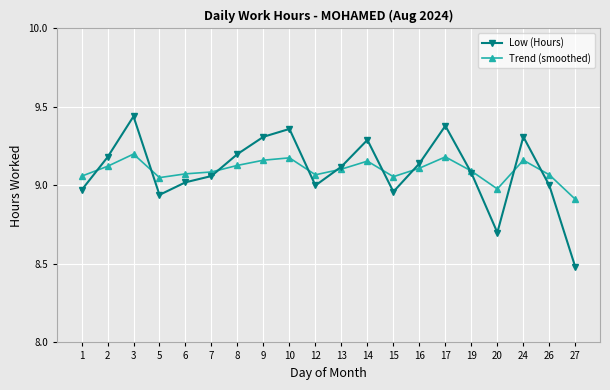

How many lines are shown in the chart?

2